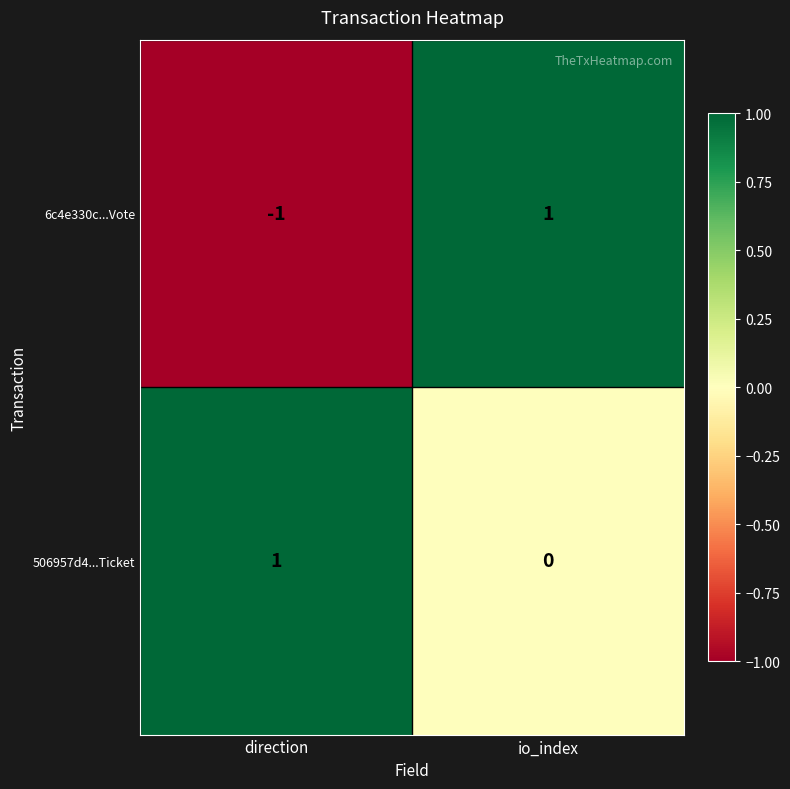

How many series are shown in this chart?

2